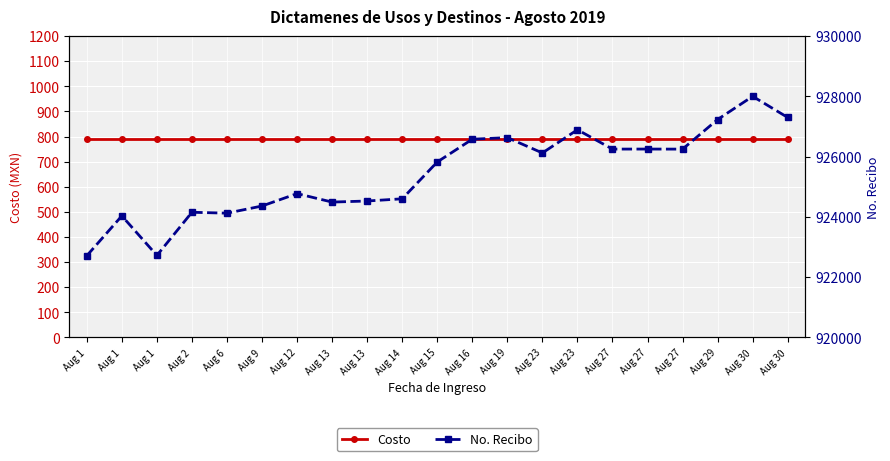

What is the difference between the second highest and second lowest values in the No. Recibo series?

4580